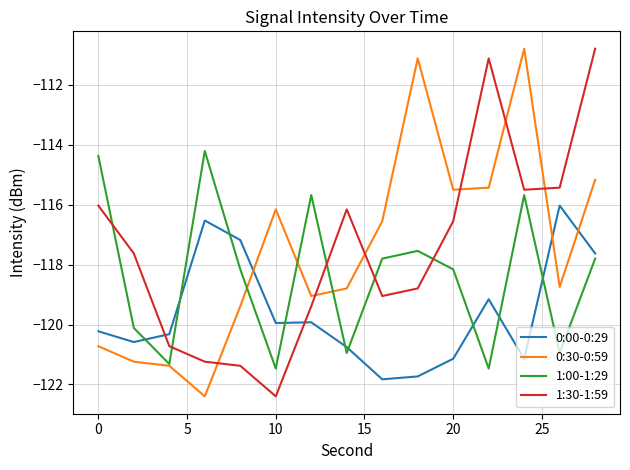

How many times do 0:30-0:59 and 0:00-0:29 cross each other?

3